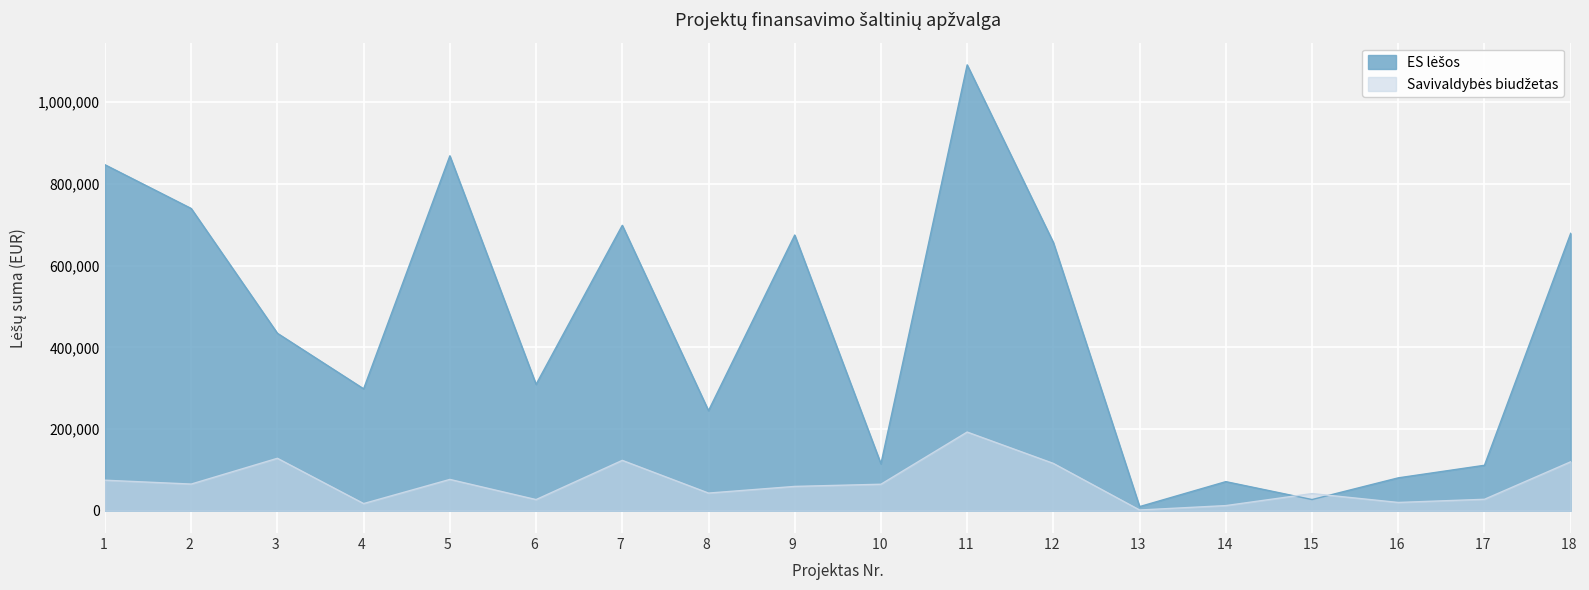

What is the maximum value for Savivaldybės biudžetas?

192628.2